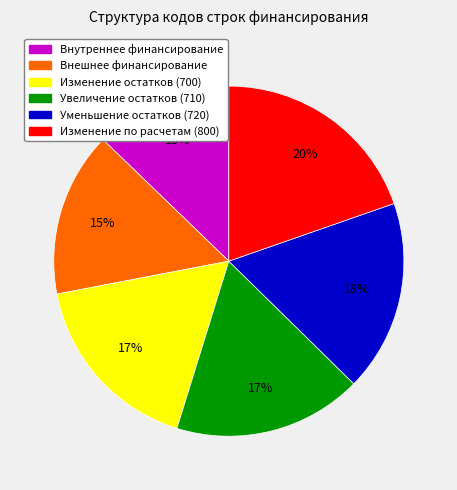

To the nearest percent, what is the average slice percentage?

17%